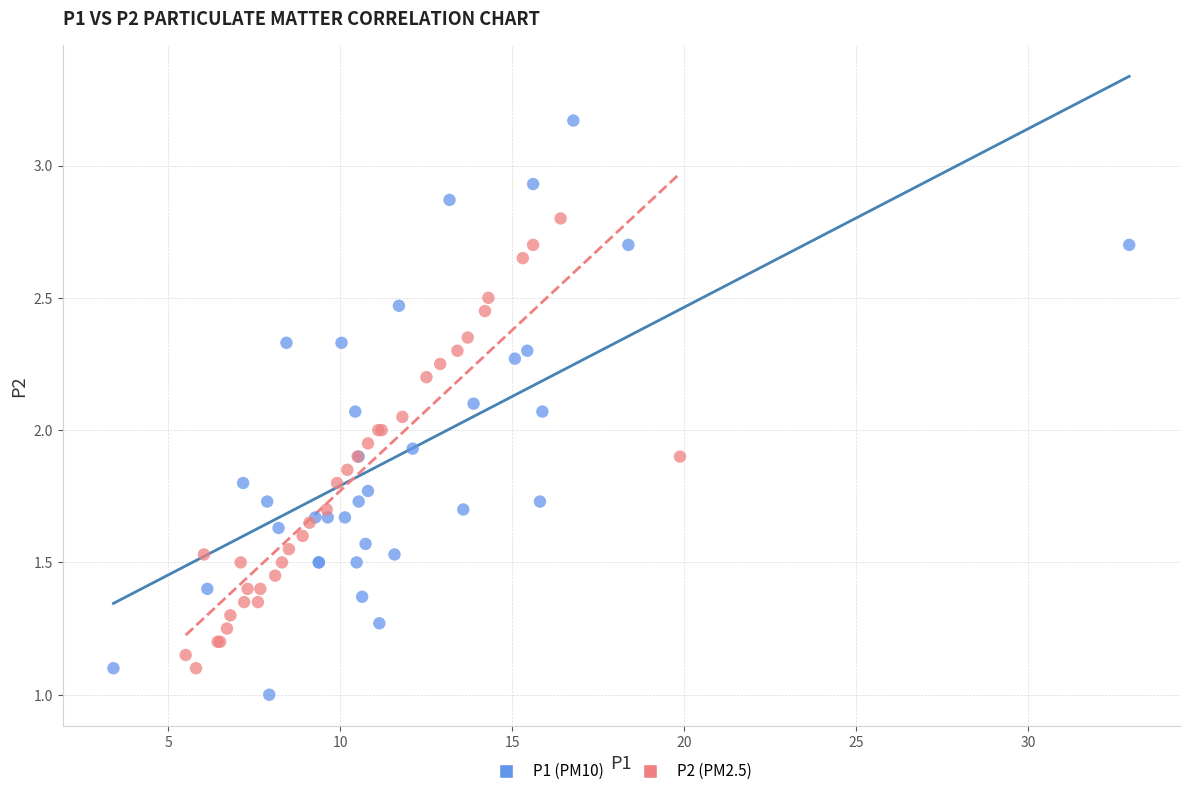

What are all the series names shown in the legend?

P1 (PM10), P2 (PM2.5)